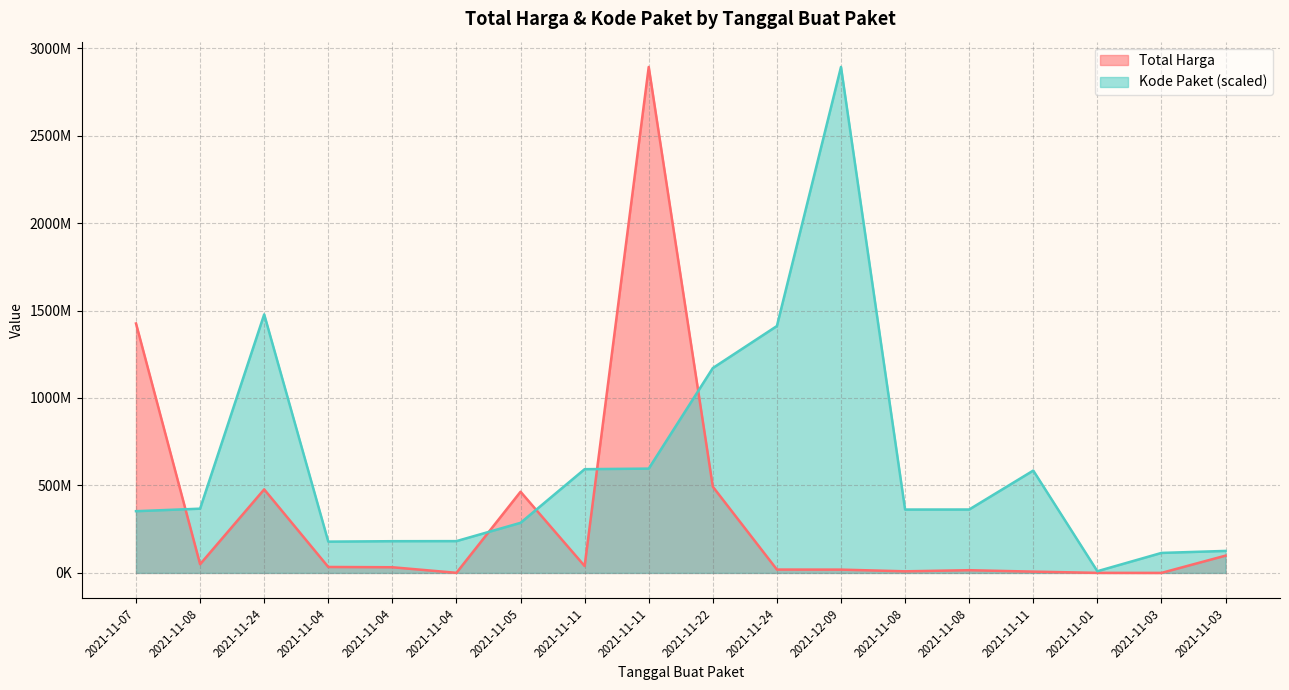

True or false: Total Harga has more than 1 interior local peaks.

True